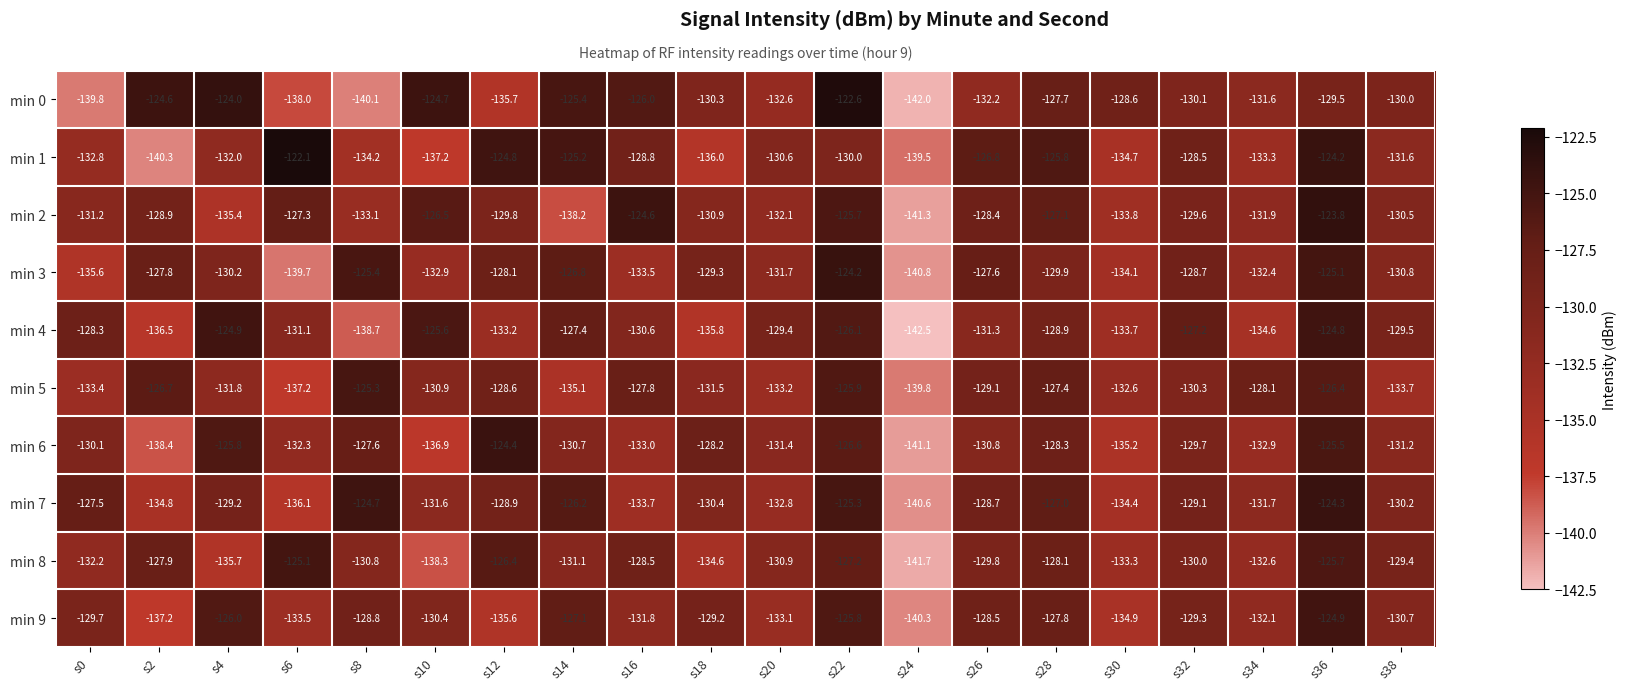

The min 7 series shows -185.9 at s4. True or false?

False